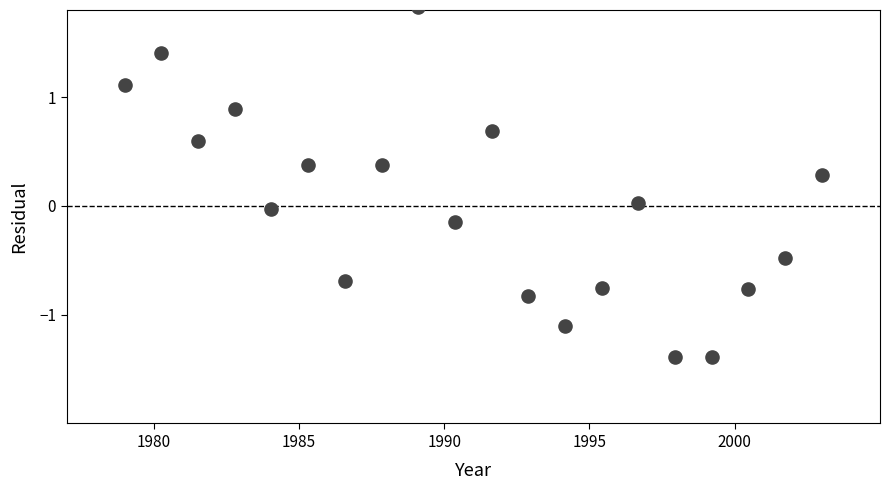

What is the range of Y values (max minus min)?

3.2